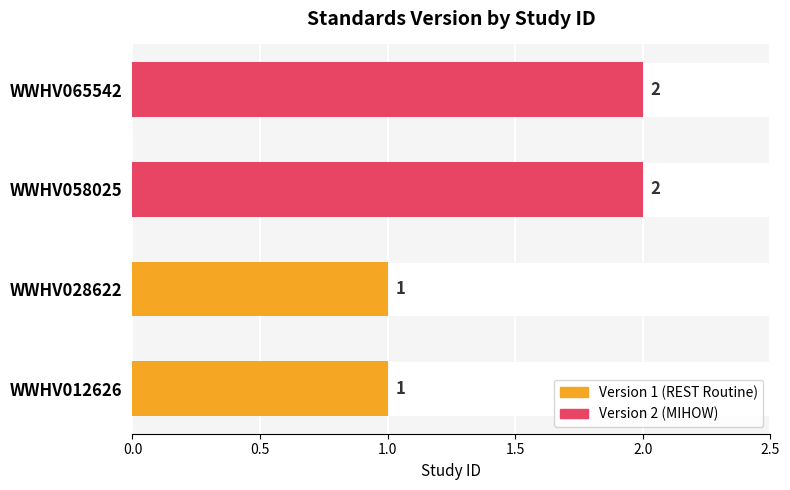

What is the smallest value displayed?

1